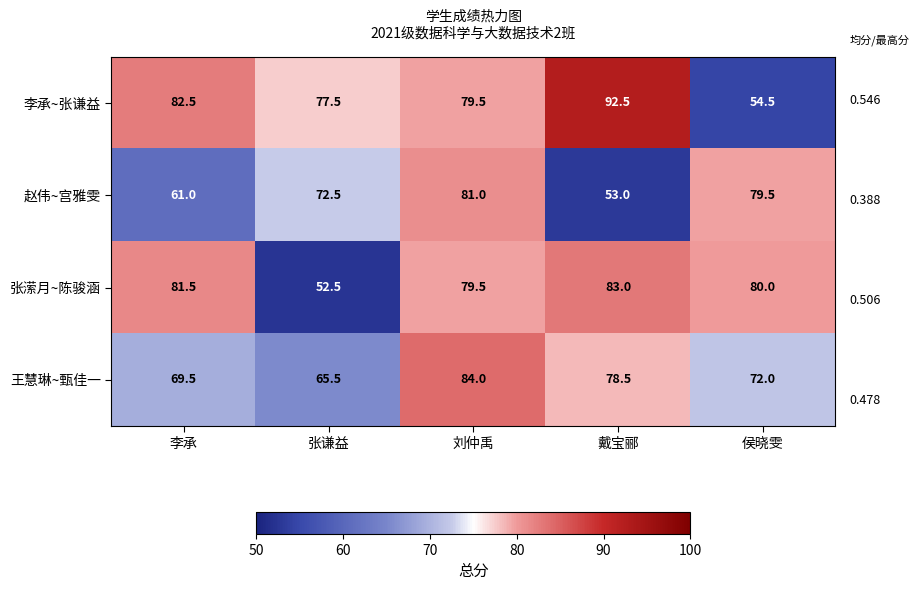

Rank the series by their maximum value, from highest to lowest.

李承~张谦益, 王慧琳~甄佳一, 张潆月~陈骏涵, 赵伟~宫雅雯